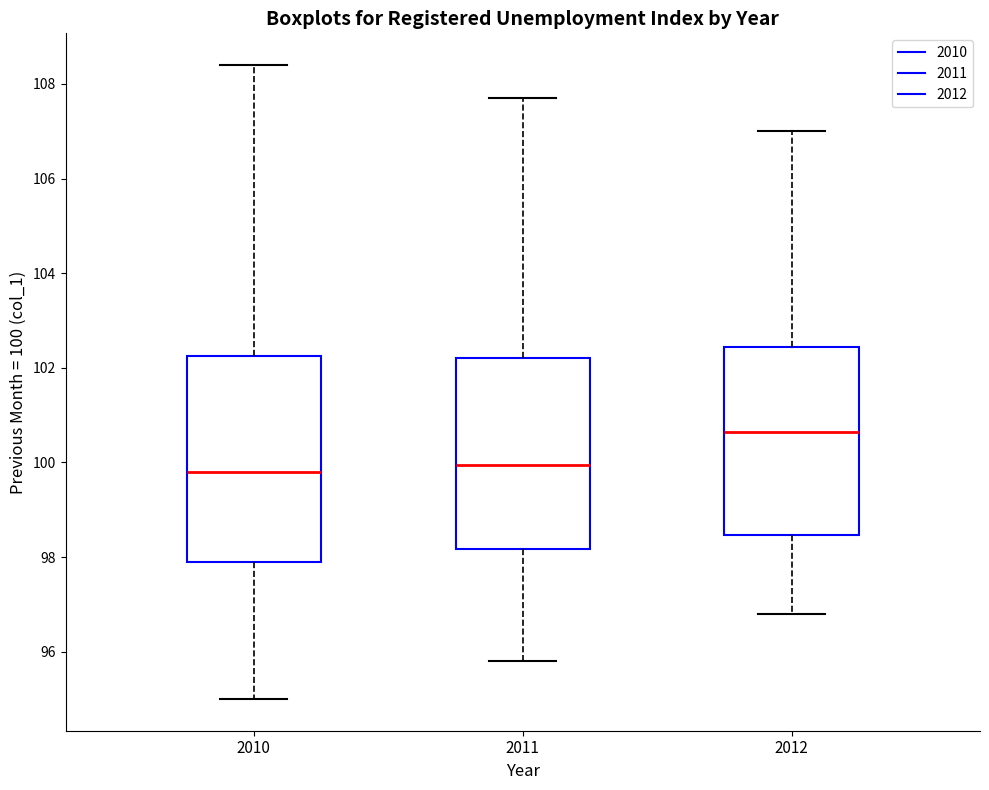

Where is the upper edge of the box at x = 2012 on the y-axis? The values are not printed on the chart, so give them approximately, as read against the axis.

102.4